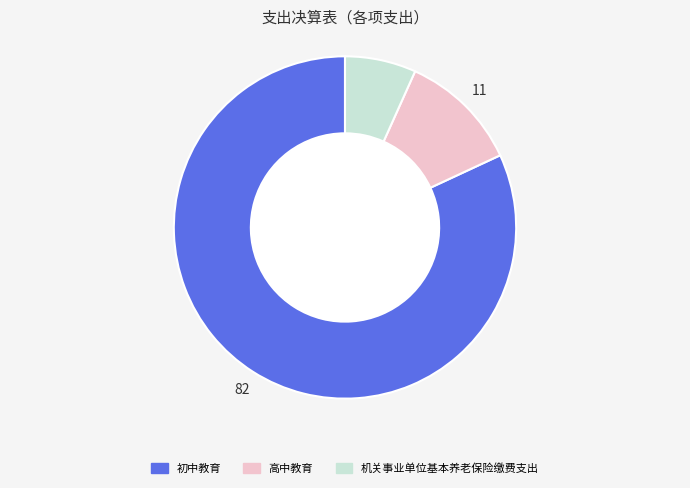

Is 高中教育 the majority of the pie?

No